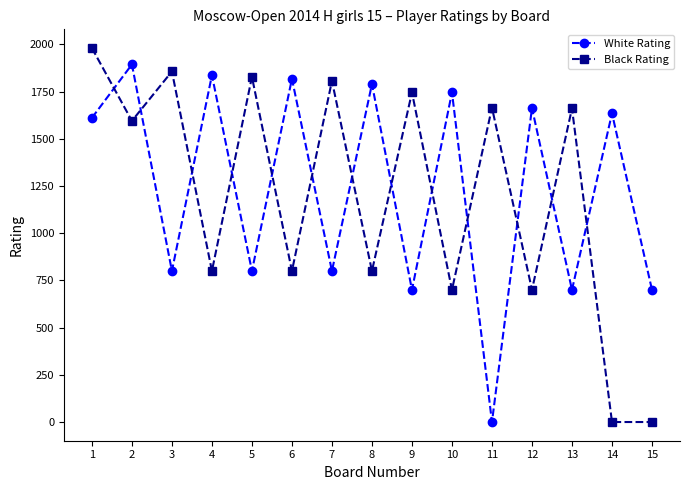

Which series has the widest spread of values?

Black Rating